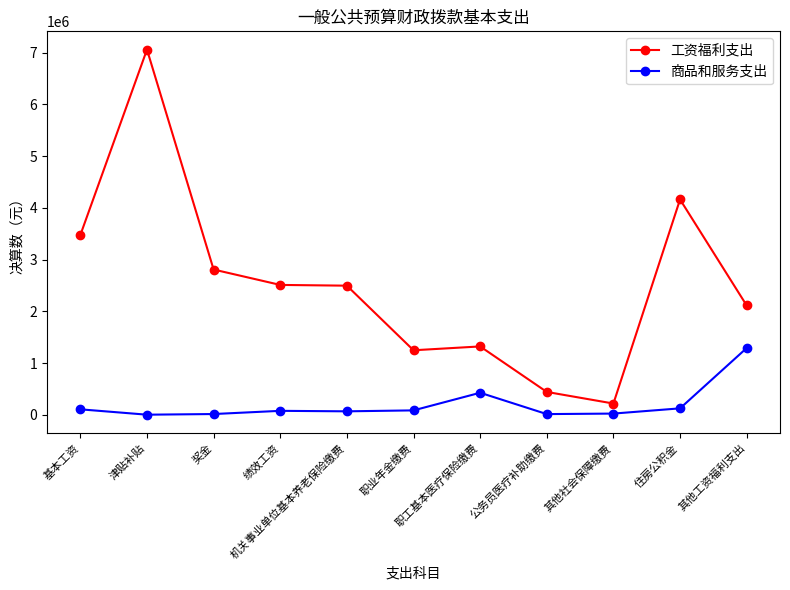

Does the chart have visible grid lines?

No